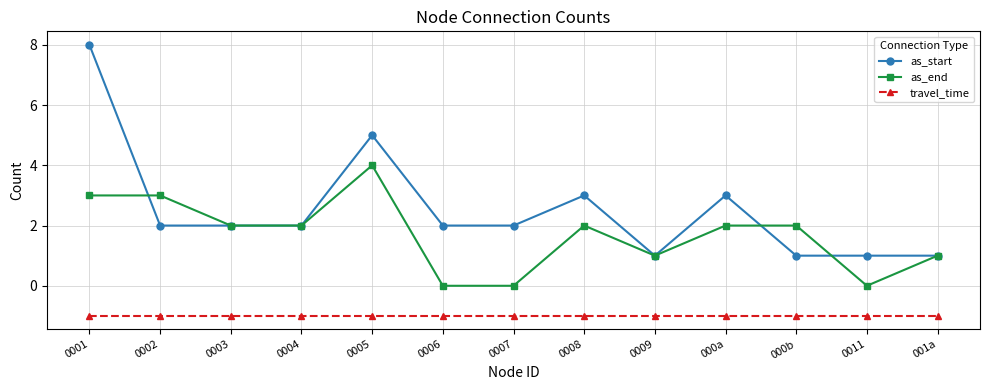

True or false: travel_time and as_start cross at least once.

False